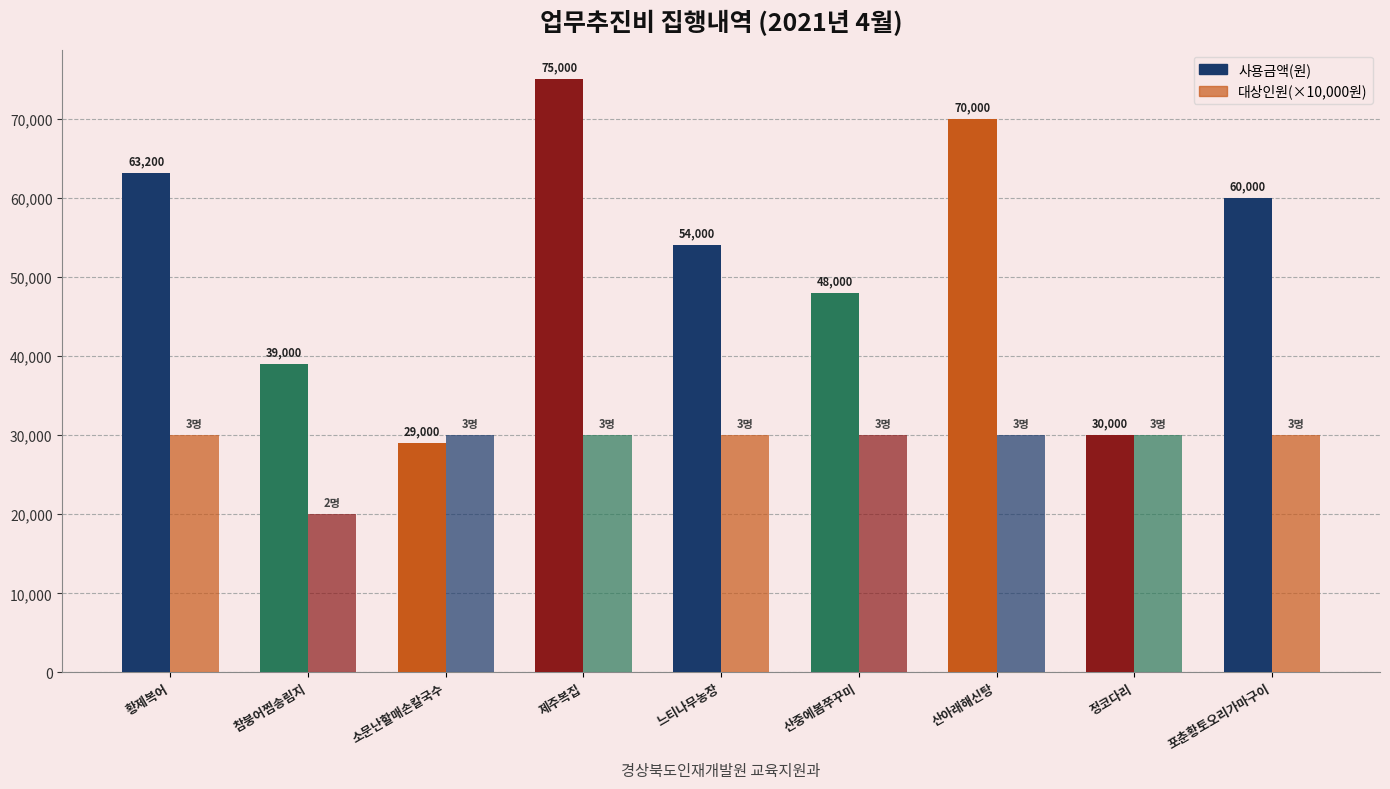

Rank the series by their maximum value, from highest to lowest.

사용금액(원), 대상인원(×10,000원)